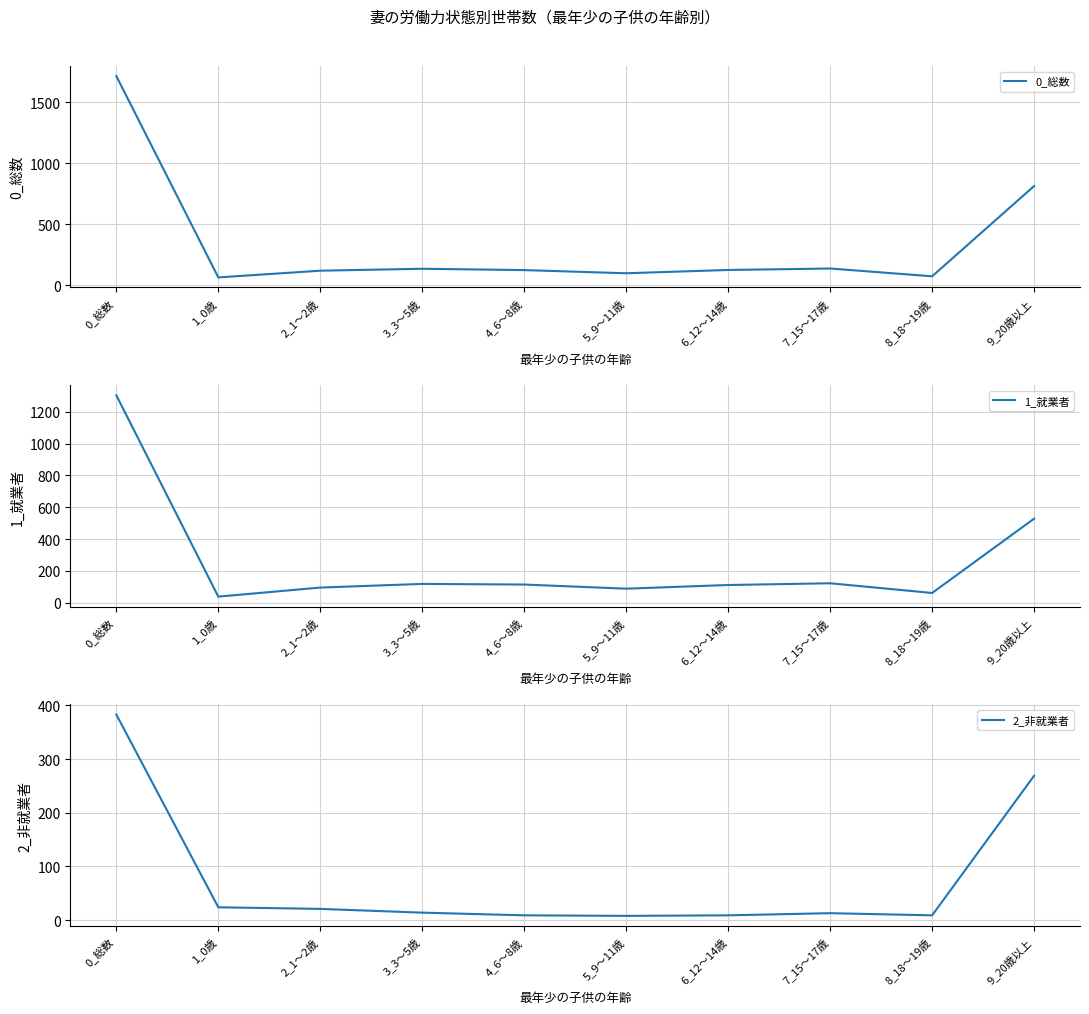

Reading right to left, what are all the values shown in this chart?

0_総数: 813	72	136	124	97	123	134	118	63	1716
1_就業者: 528	61	122	111	88	114	118	95	38	1303
2_非就業者: 269	9	13	9	8	9	14	21	24	383